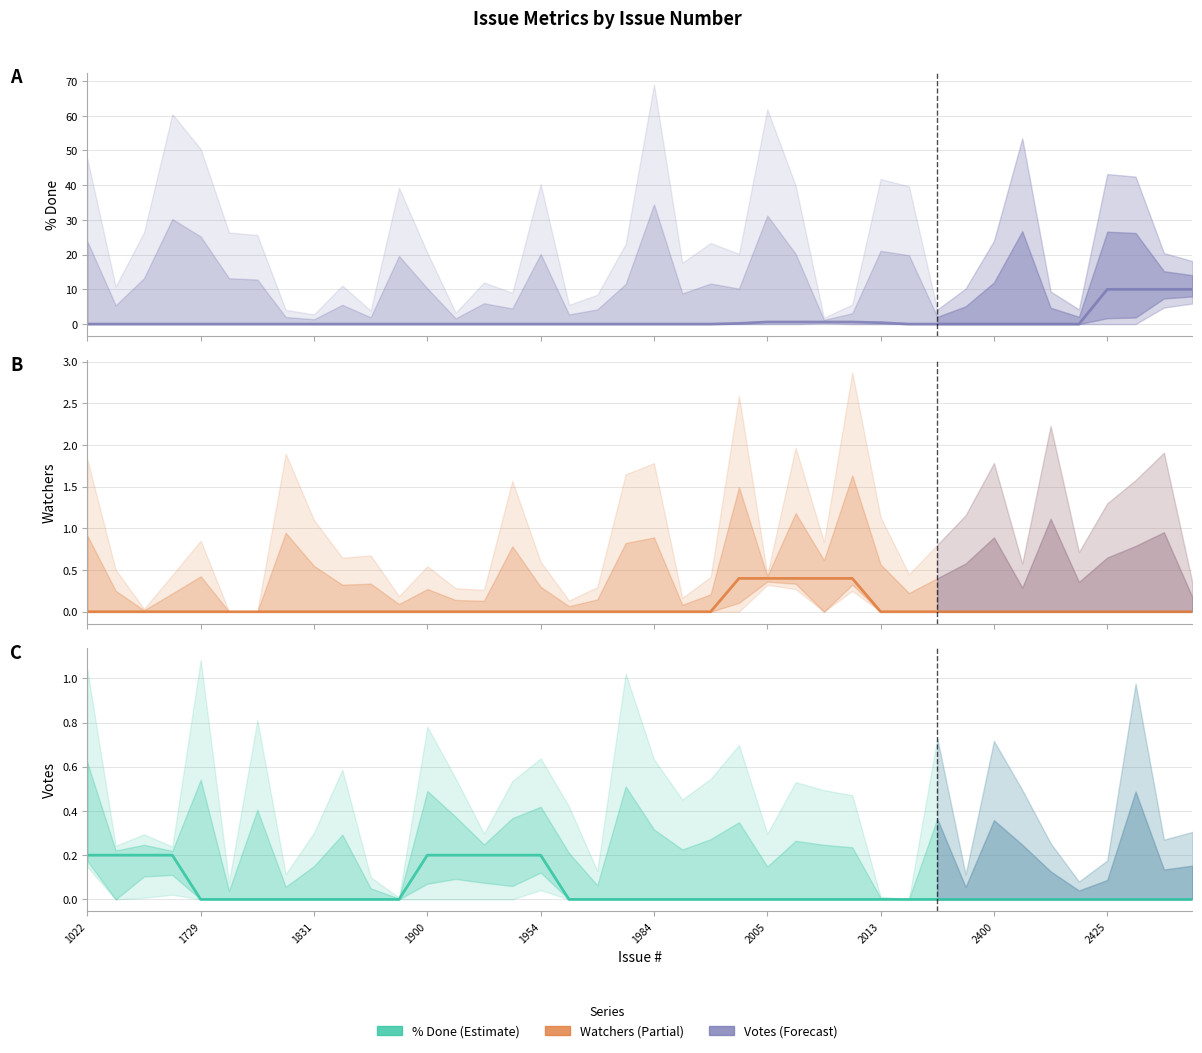

Rank the series by their maximum value, from highest to lowest.

% Done, Watchers, Votes